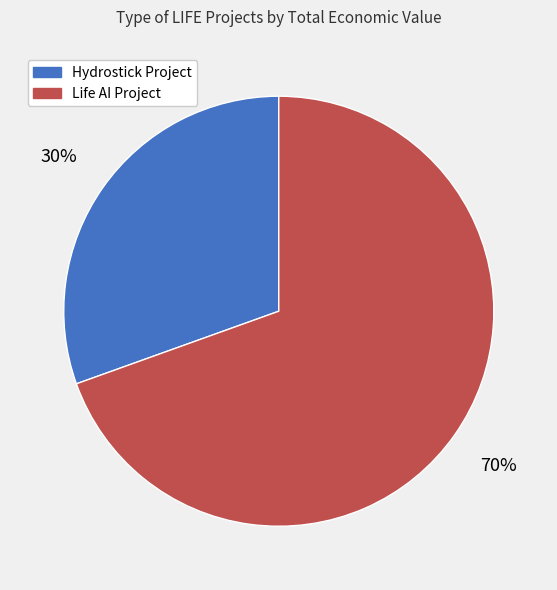

Count the number of slices in the pie.

2